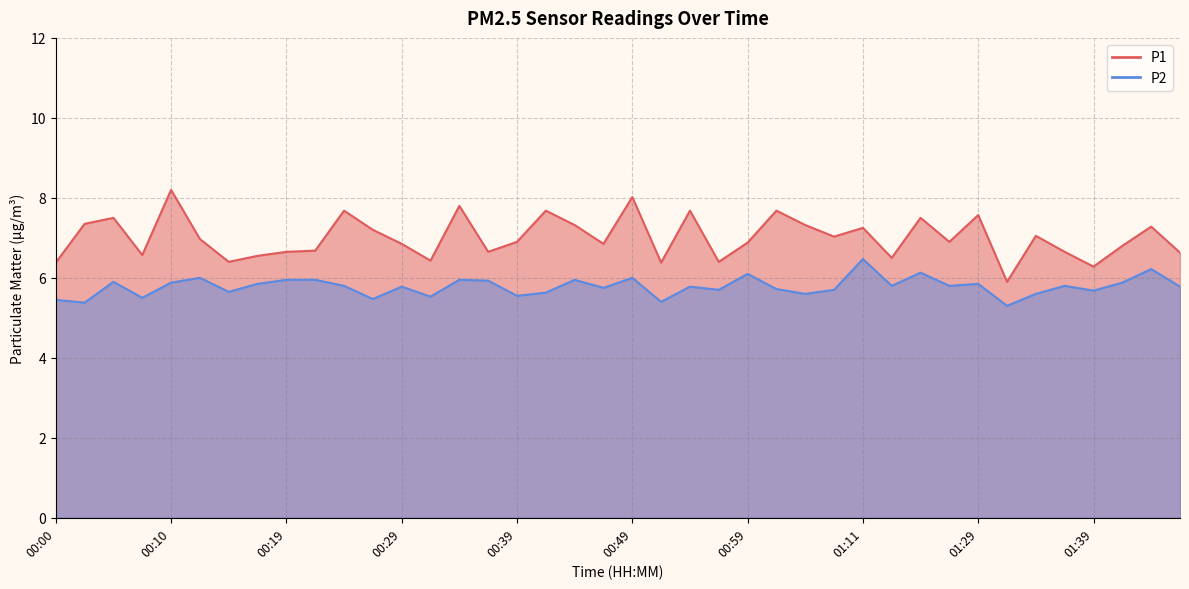

What is the total value across all series at 00:51?

11.8